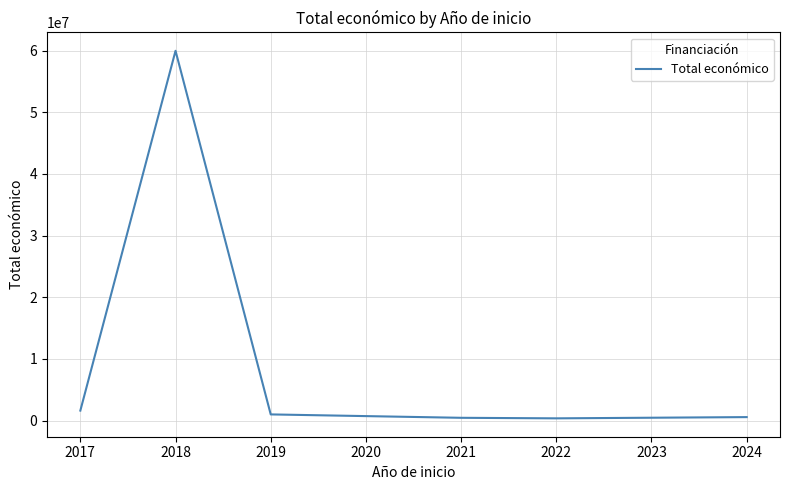

The value at 2017 is 1609378. True or false?

True